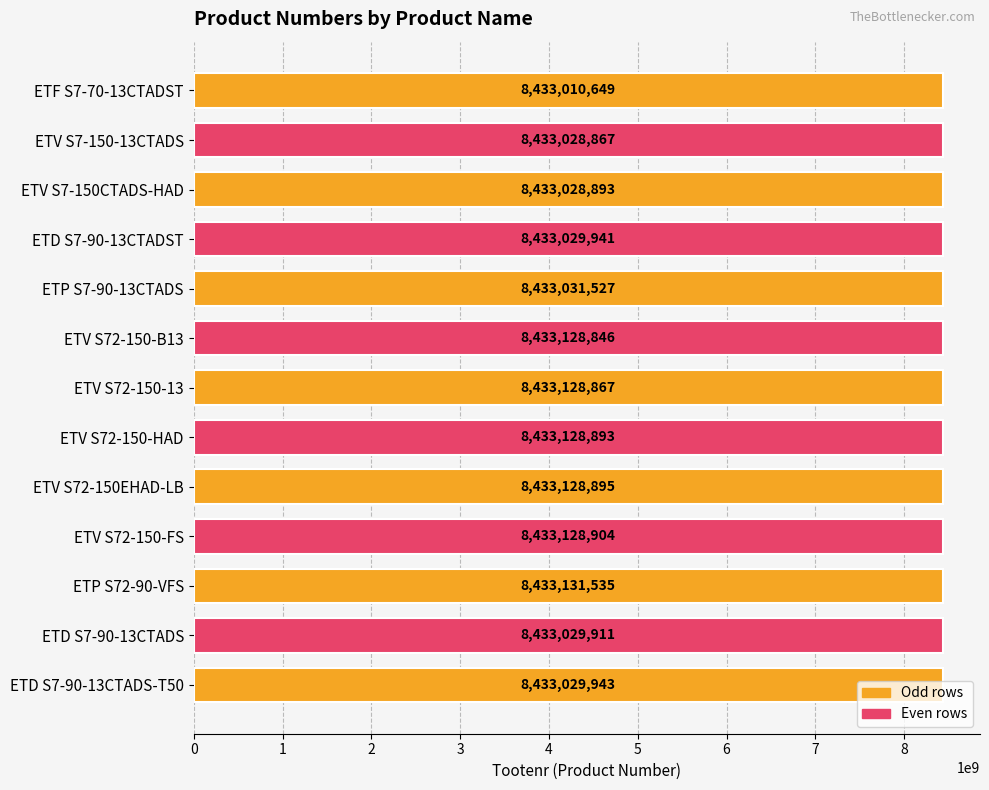

Are the bars horizontal?

Yes